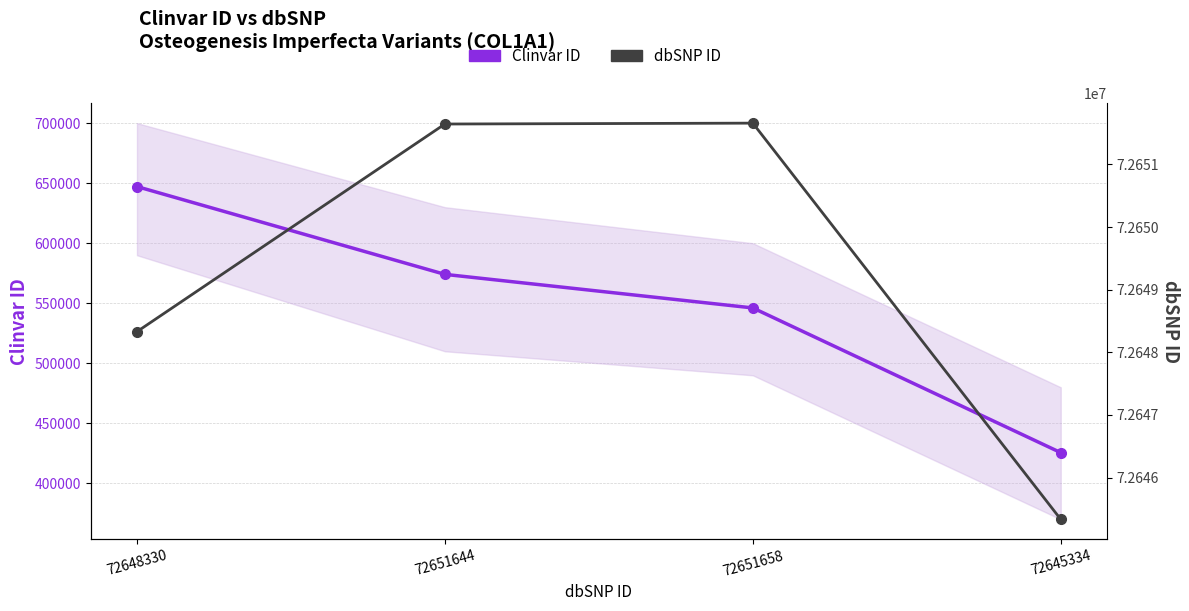

Reading left to right, what are all the values shown in this chart?

Clinvar ID: 72648330=647159	72651644=574055	72651658=546096	72645334=425590
dbSNP ID: 72648330=72648330	72651644=72651644	72651658=72651658	72645334=72645334